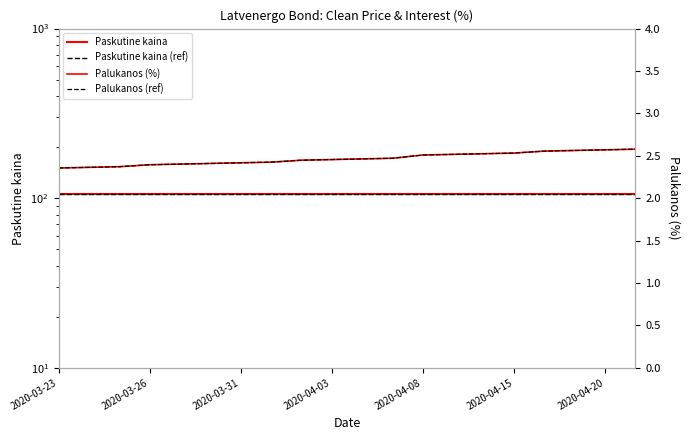

The Palukanos (ref) series shows 1.1 at 14. True or false?

False